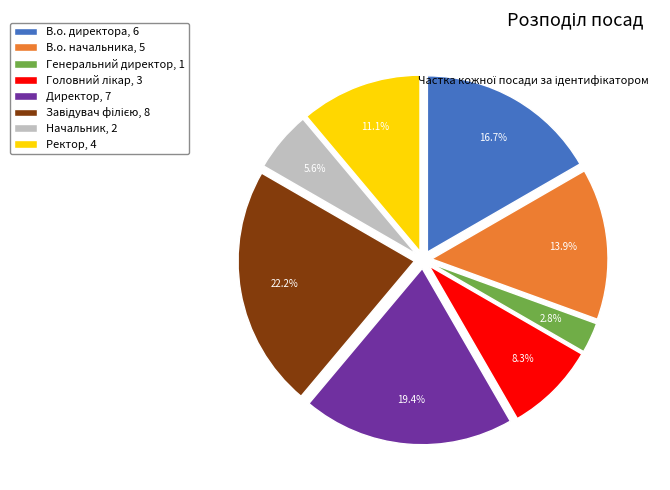

To the nearest percent, what percentage of the pie is Начальник?

6%